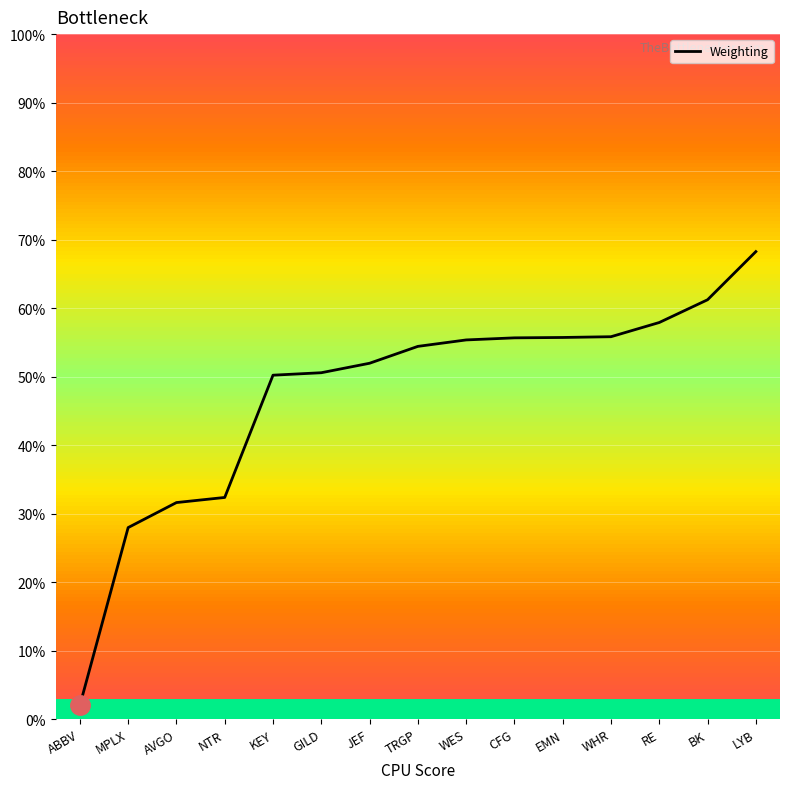

Which label corresponds to the largest value in the chart?

LYB